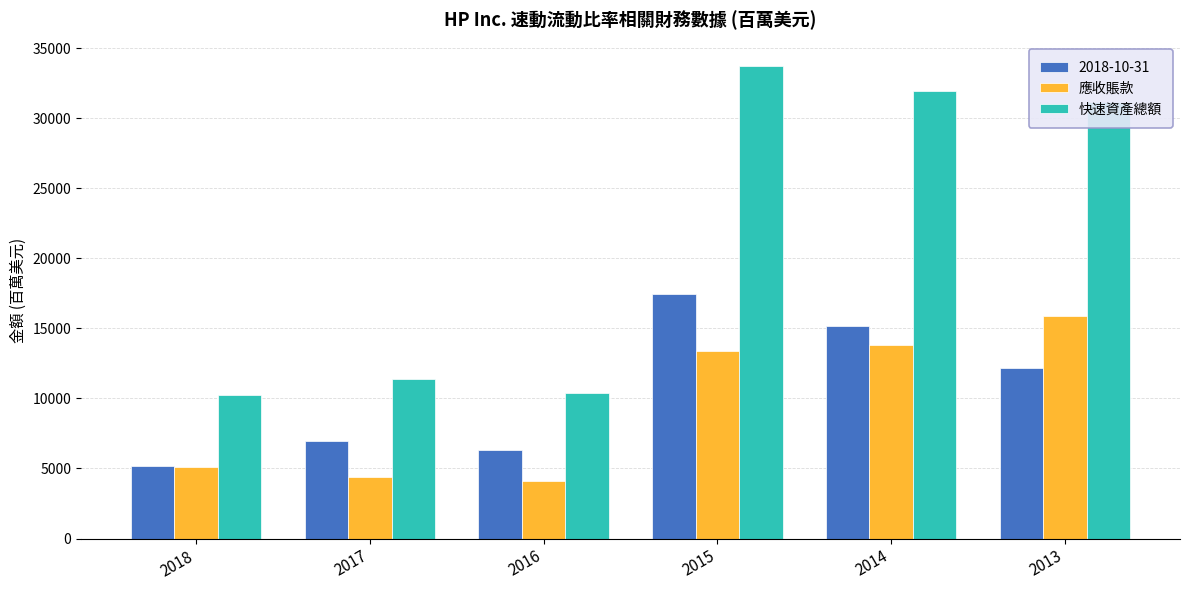

Rank the categories by 應收賬款 value from highest to lowest.

2013, 2014, 2015, 2018, 2017, 2016